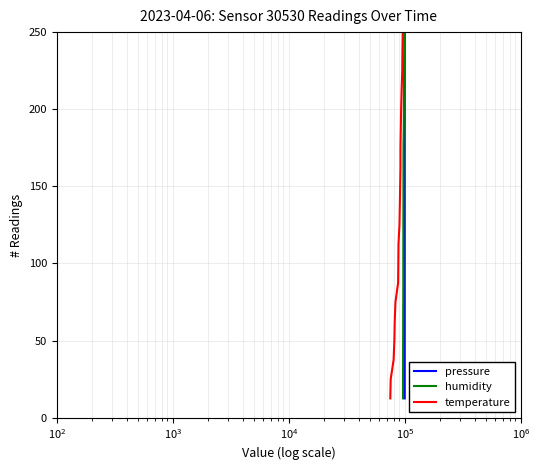

What is the value of the temperature point at the 7th from the left?

87.5